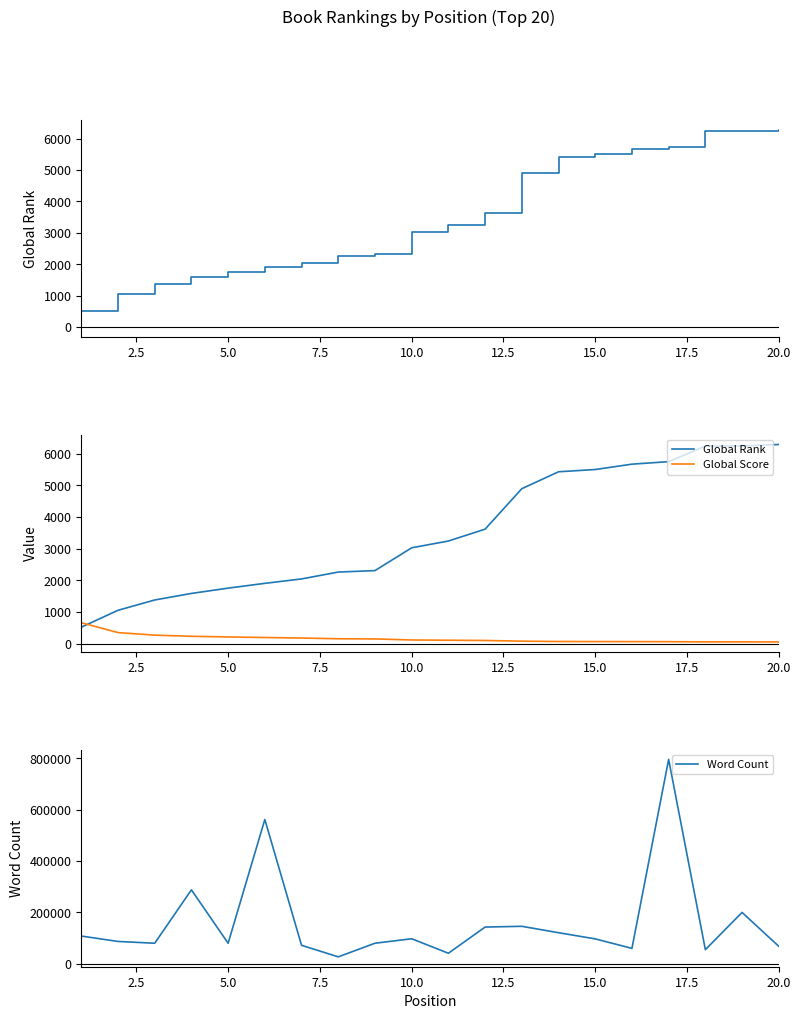

What is the value of the Global Score point at the 14th from the left?

75